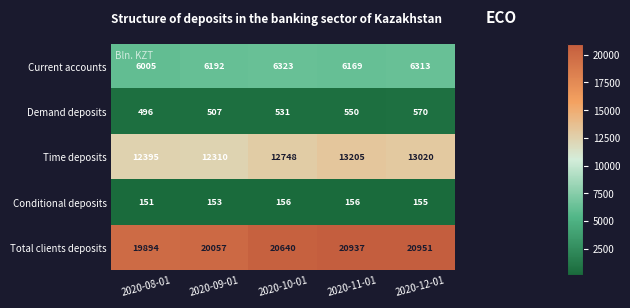

What is the difference between the highest and lowest values at 2020-09-01?

19904